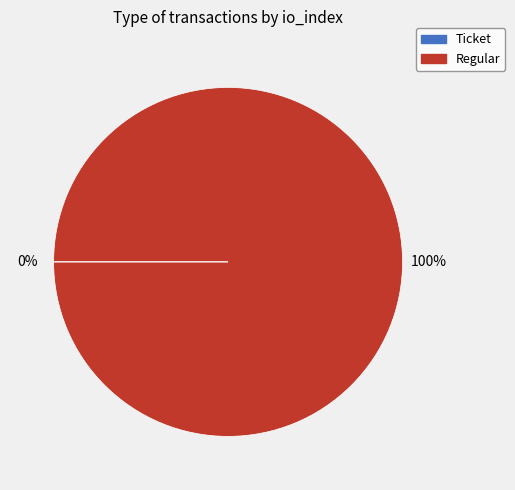

To the nearest percent, what percentage of the pie is Regular?

100%